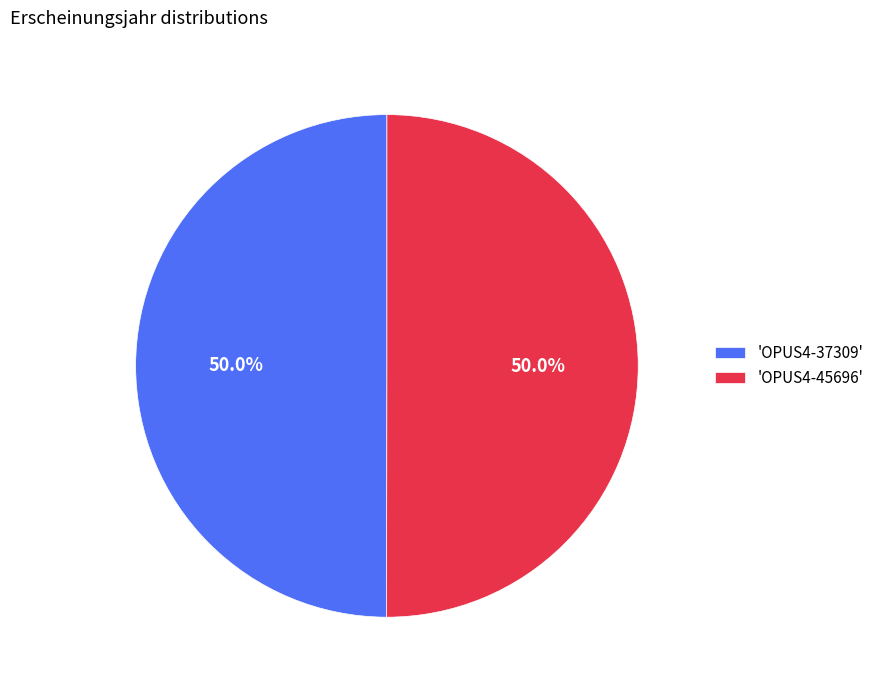

Approximately how many times larger is the value at 'OPUS4-45696' compared to 'OPUS4-37309'?

1.0